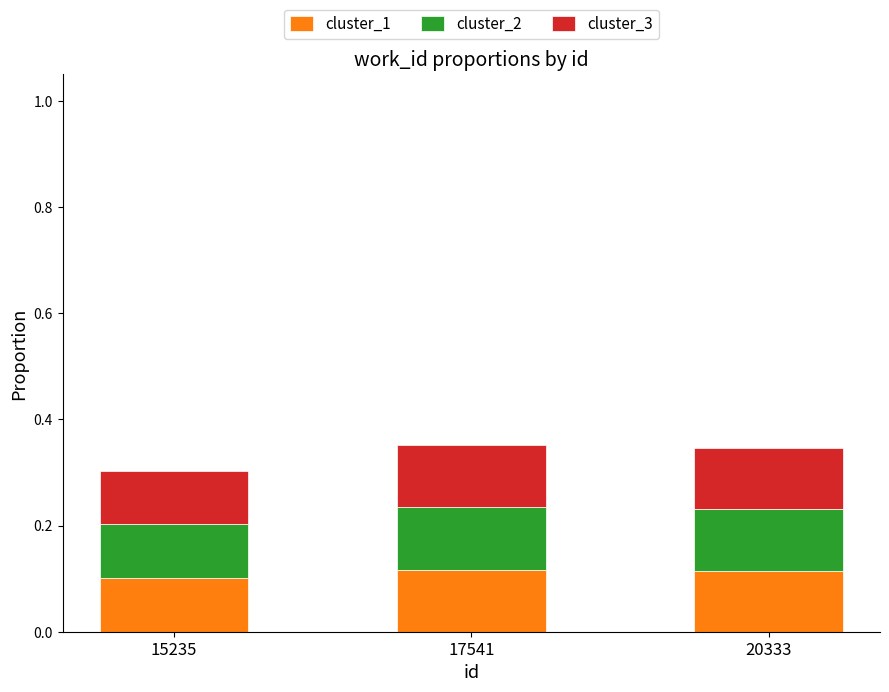

Count the cluster_1 values in the range 0 to 1.

3